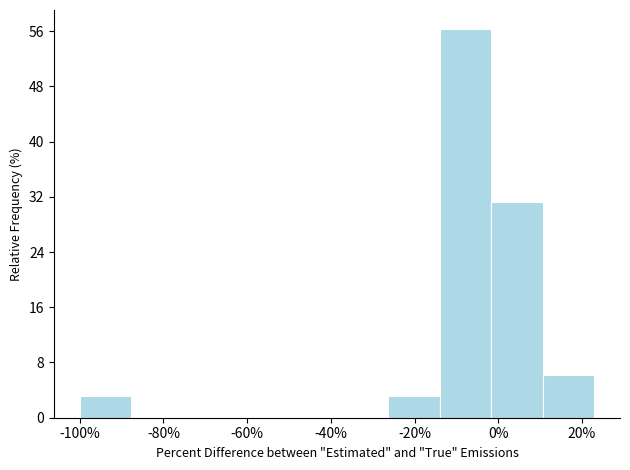

Reading left to right, transcribe this chart: for each bar, give the range it covers on the x-axis and its height. Neither the bar edges nor the heights are printed on the chart, so give them approximately, as read against the axes.

-100 to -88: 3
-88 to -76: 0
-76 to -64: 0
-64 to -50: 0
-50 to -38: 0
-38 to -26: 0
-26 to -14: 3
-14 to -2: 56
-2 to 10: 31
10 to 22: 6